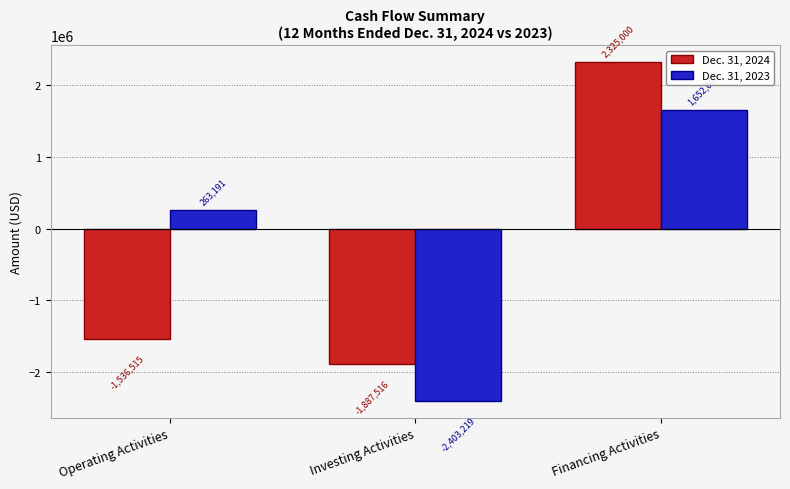

Which category has the lowest value in the Dec. 31, 2023 series?

Investing Activities